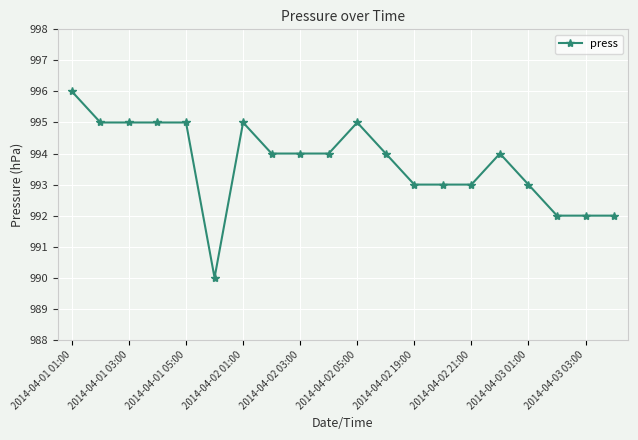

What is the minimum value shown in the chart?

990